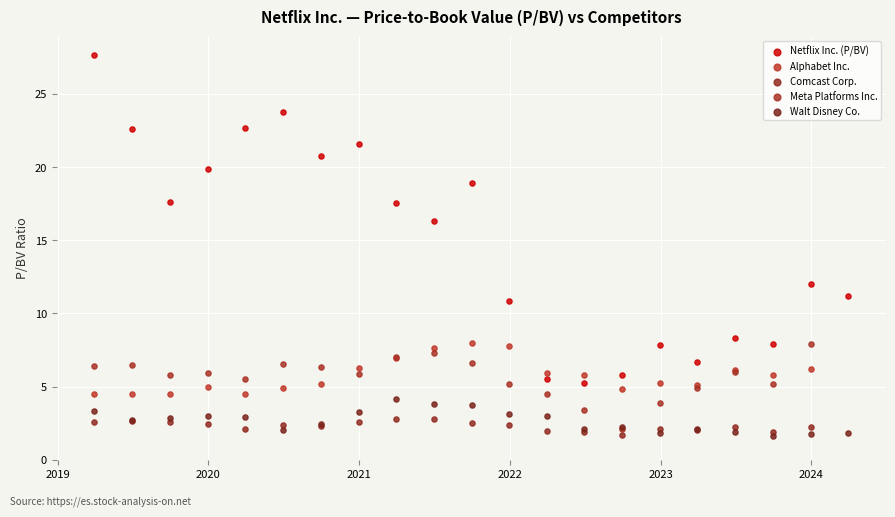

Which series has the widest spread of Y values?

Netflix Inc. (P/BV)